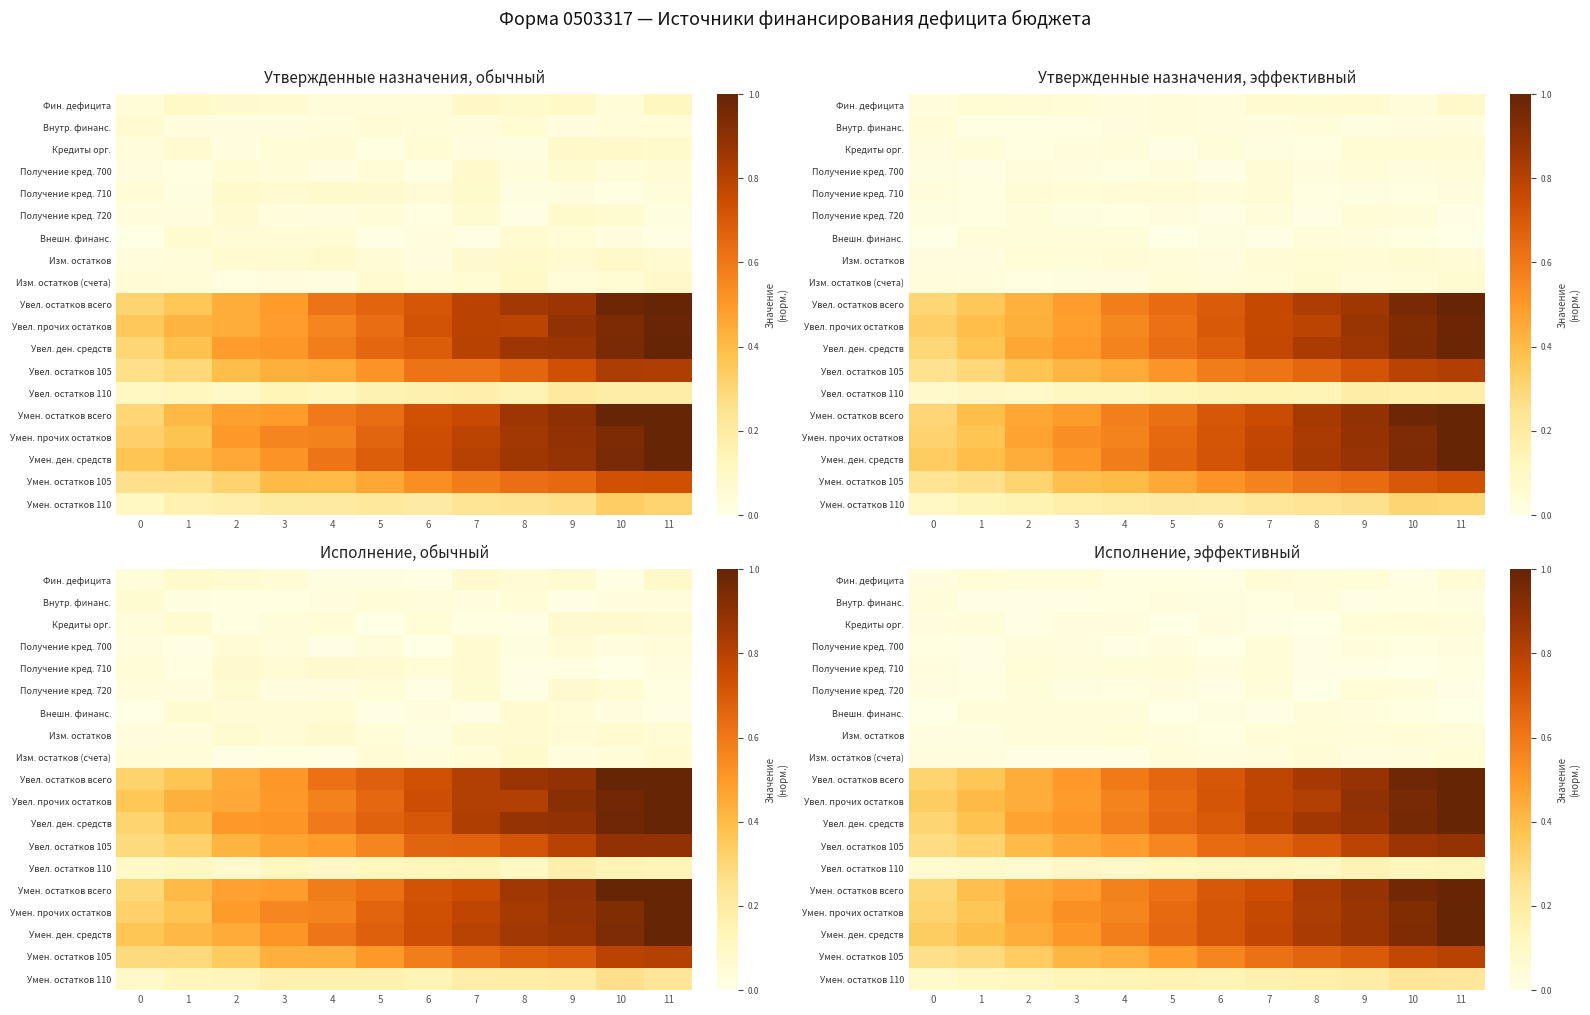

Is the value of Внутр. финанс. at 5 greater than the value of Увел. остатков 105 at 0?

No